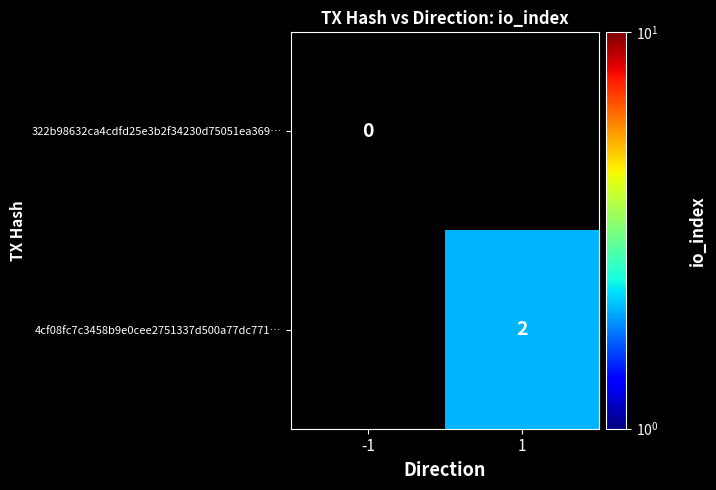

Is the value of 4cf08fc7c3458b9e0cee2751337d500a77dc771… at 1 greater than the value of 322b98632ca4cdfd25e3b2f34230d75051ea369… at -1?

Yes